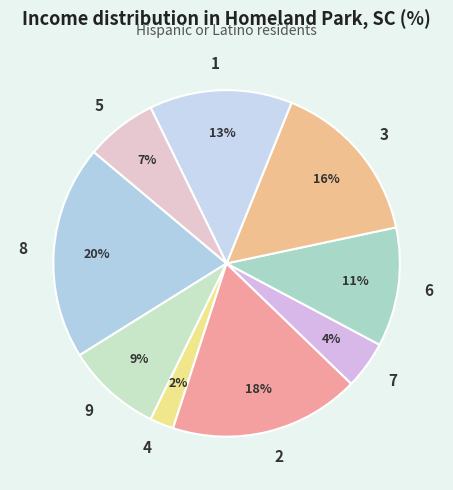

To the nearest percent, what portion does 6 represent?

11%